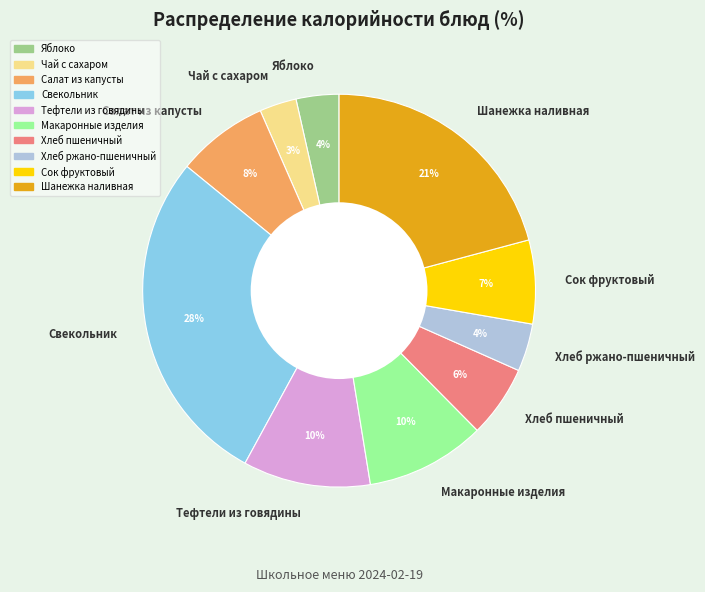

What is the largest slice in the pie chart?

Свекольник